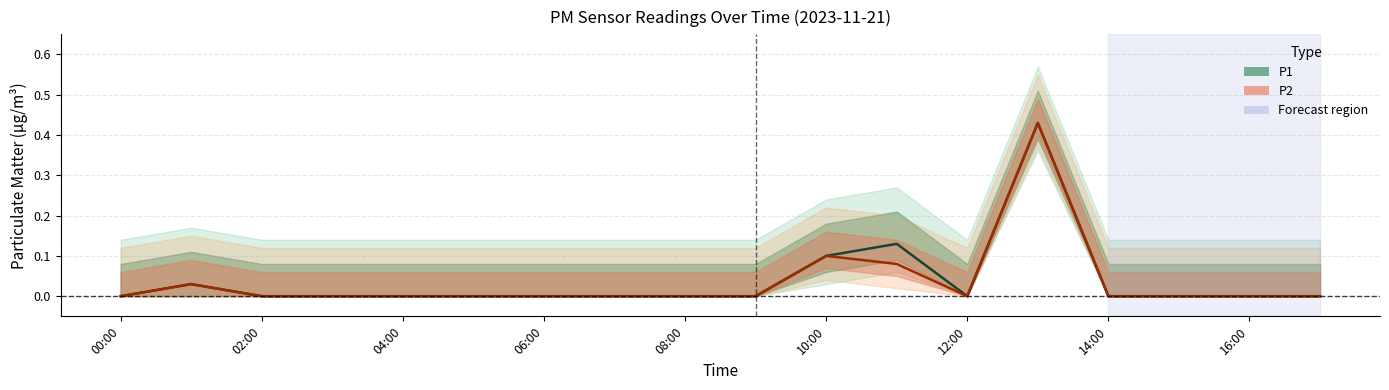

True or false: P1 has more than 2 points higher than both neighbors.

True